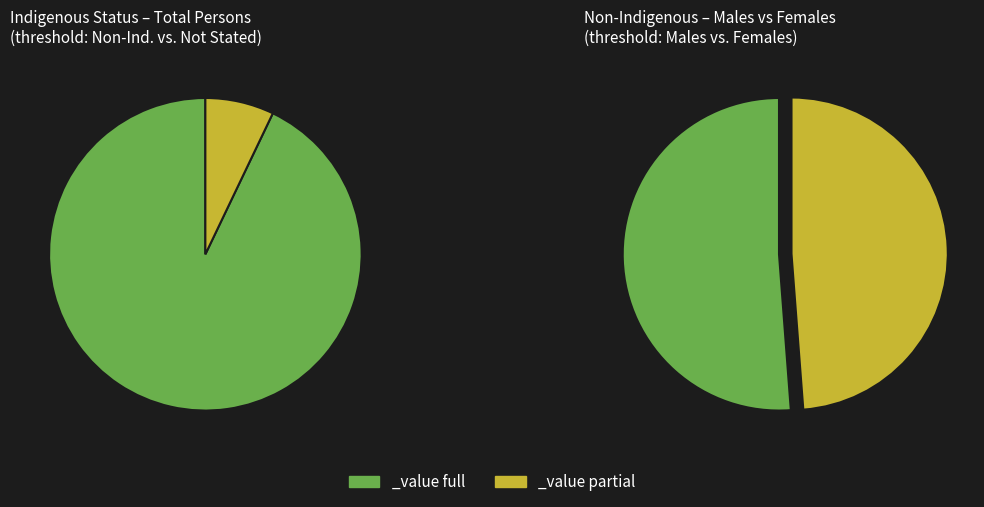

What percentage is the Indigenous status not stated slice, to the nearest percent?

7%